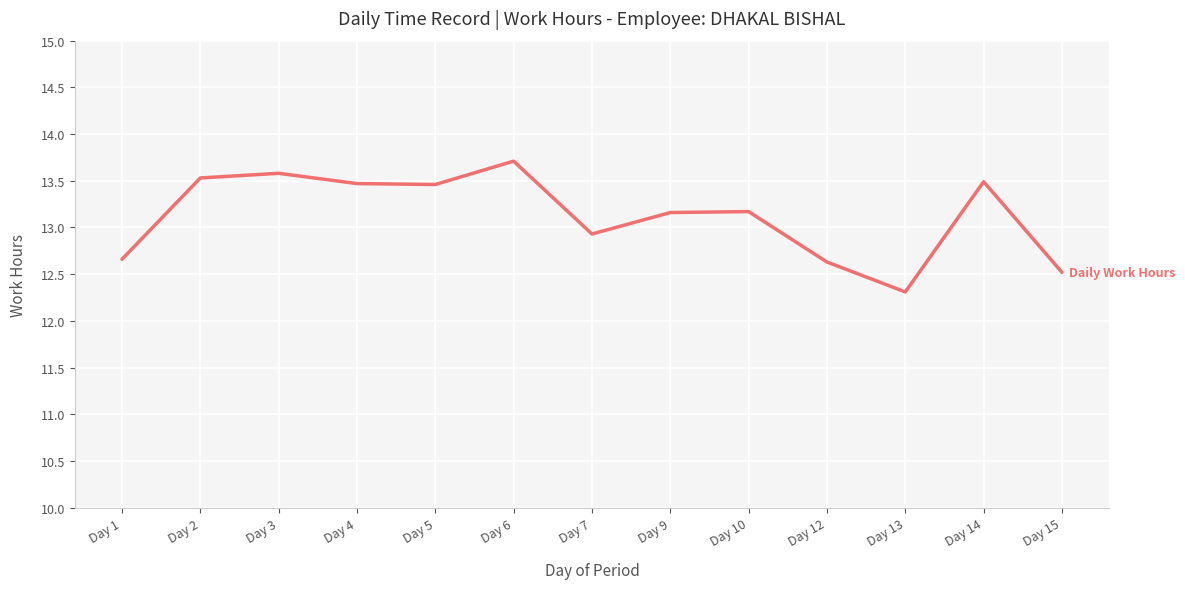

Where is the data nearest to the value 13?

Day 7